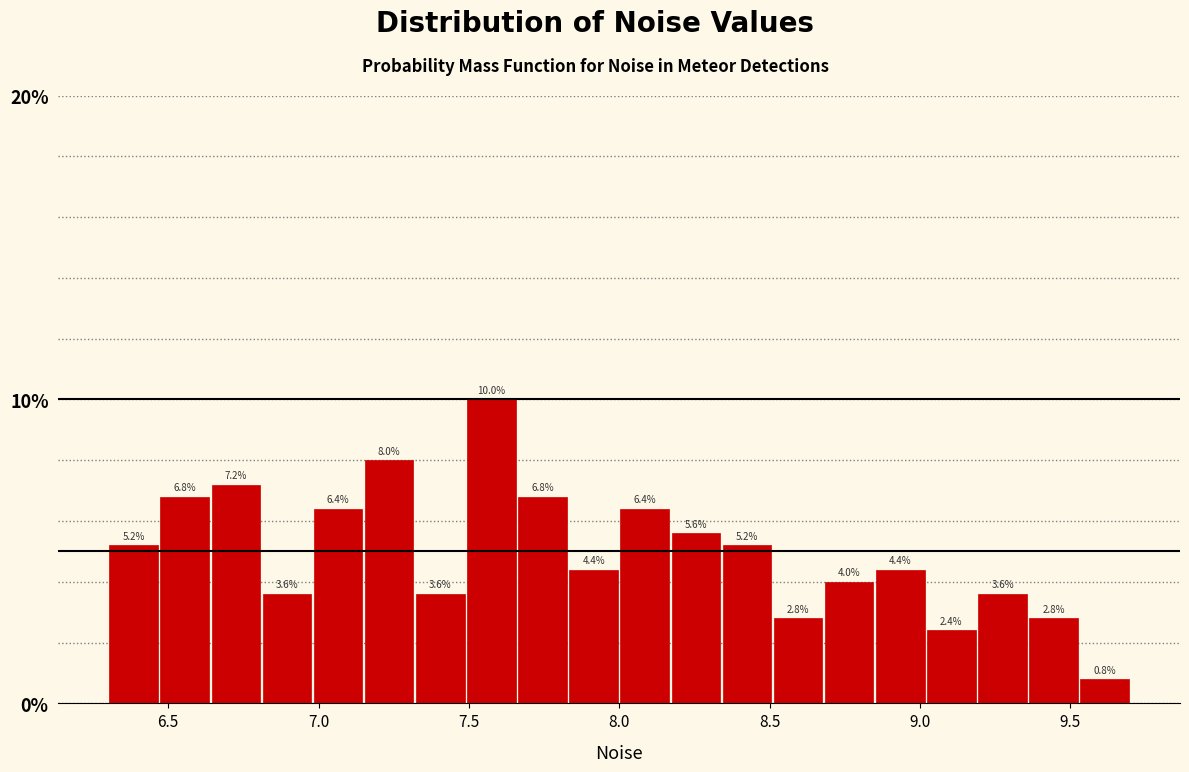

Read against the x-axis, roughly where is the centre of the tallest bar?

7.60